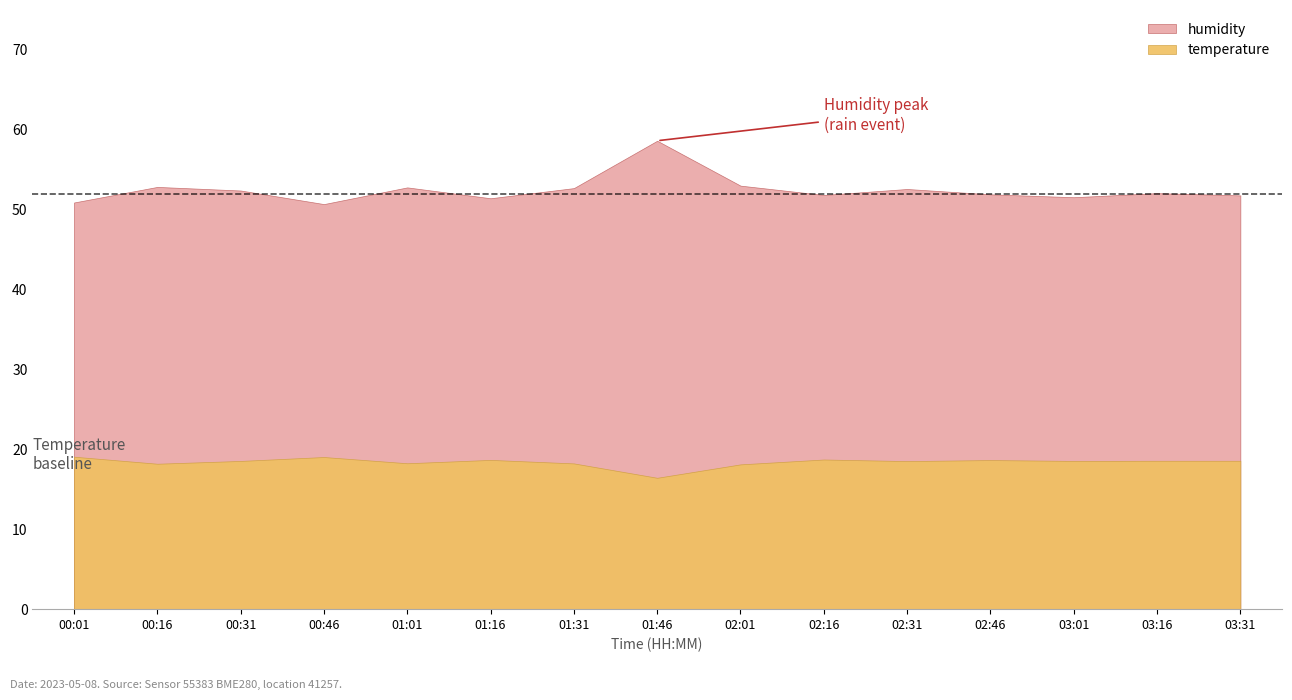

List the series in order of their peak value, lowest first.

temperature, humidity